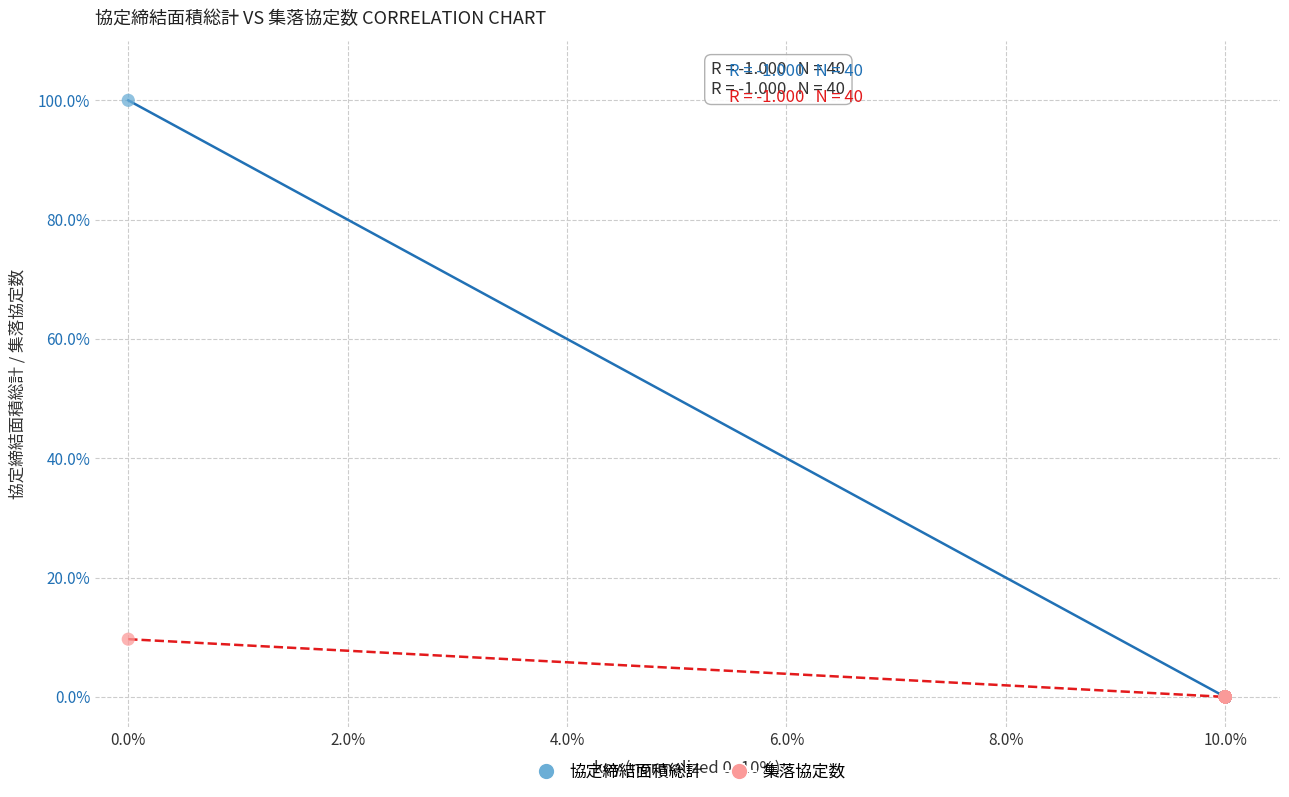

Across all series, what Y value is closest to 50?

9.7